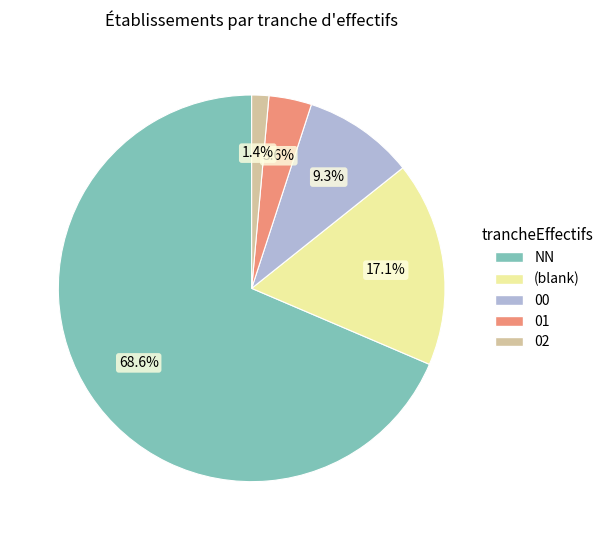

To the nearest percent, what is the combined percentage of 01 and 02?

5%